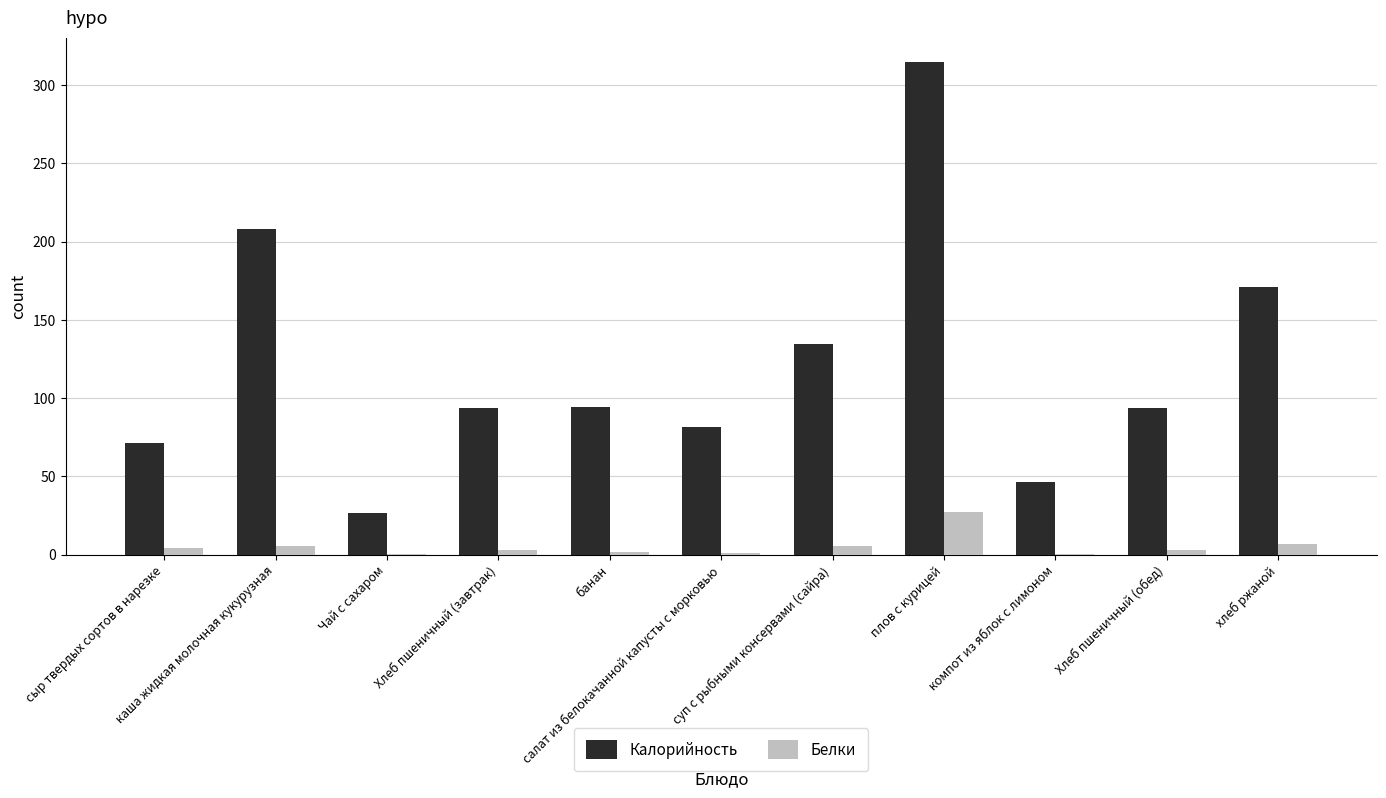

How many groups of bars are there?

11